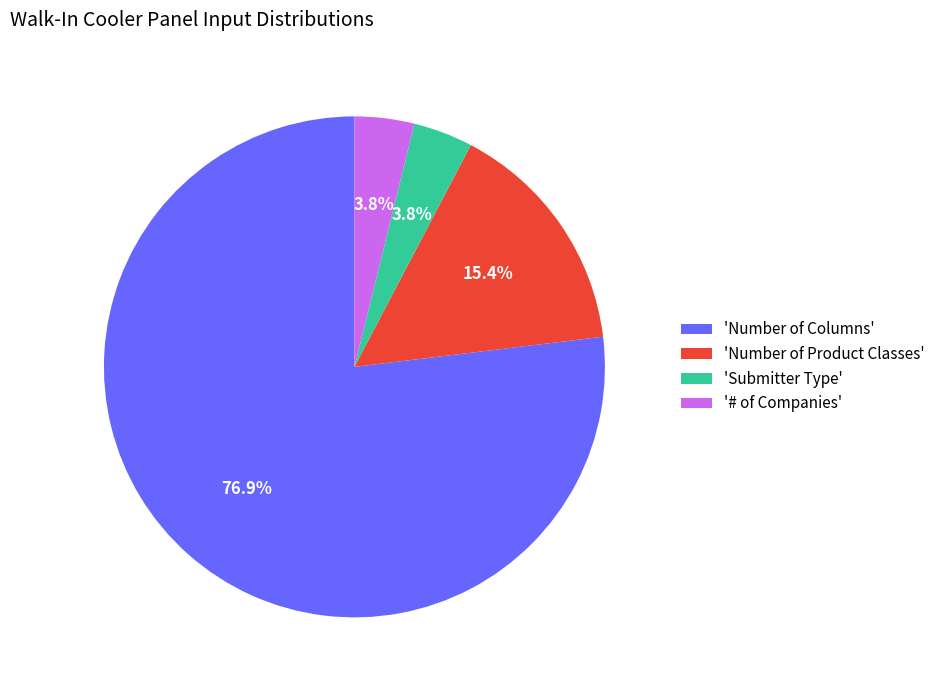

What is the majority slice?

'Number of Columns'